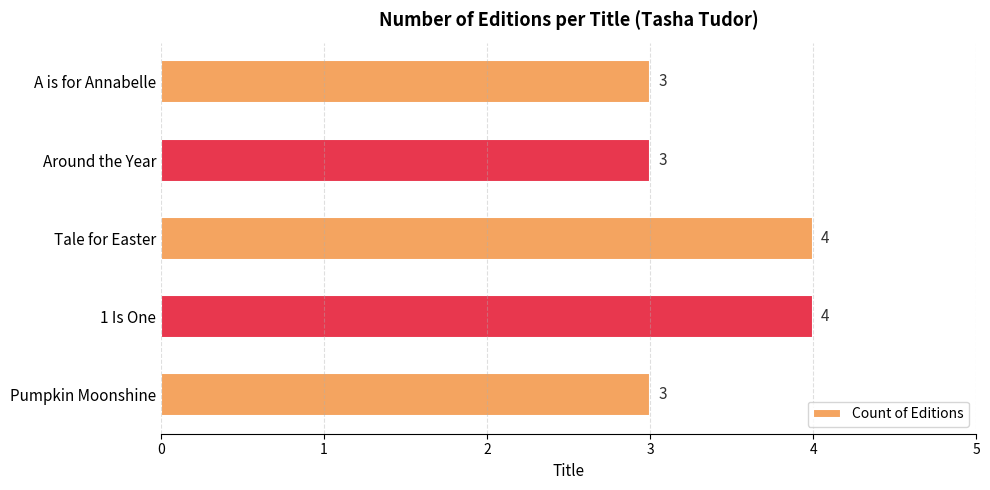

The chart shows a value of 2 at Around the Year. True or false?

False